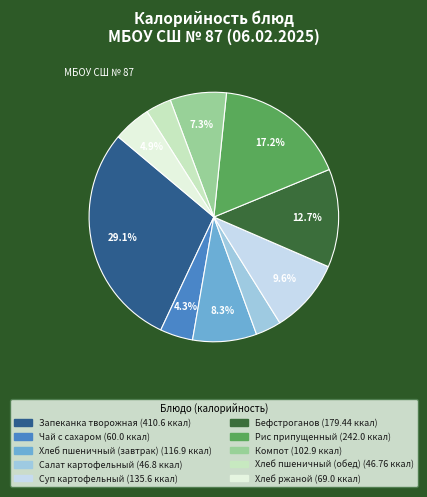

To the nearest percent, what percentage of the pie is Суп картофельный?

10%